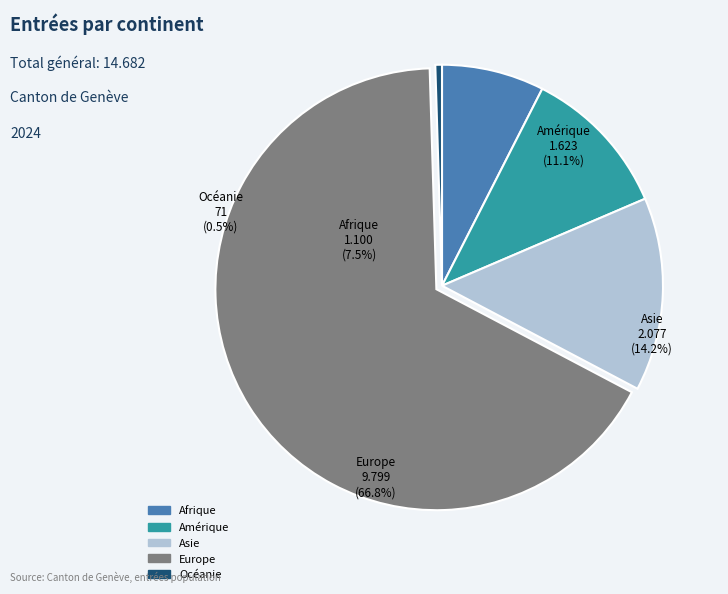

Does any single category account for the majority?

Yes